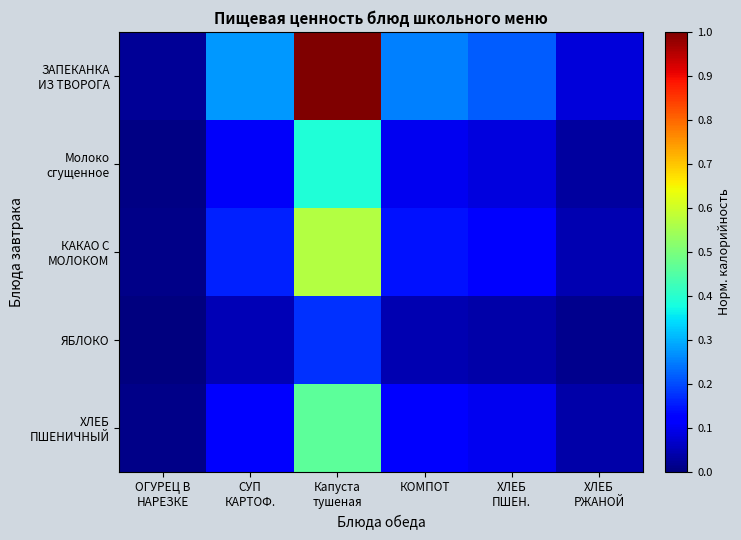

What is the difference between the highest and lowest values at ХЛЕБ
ПШЕН.?

0.2